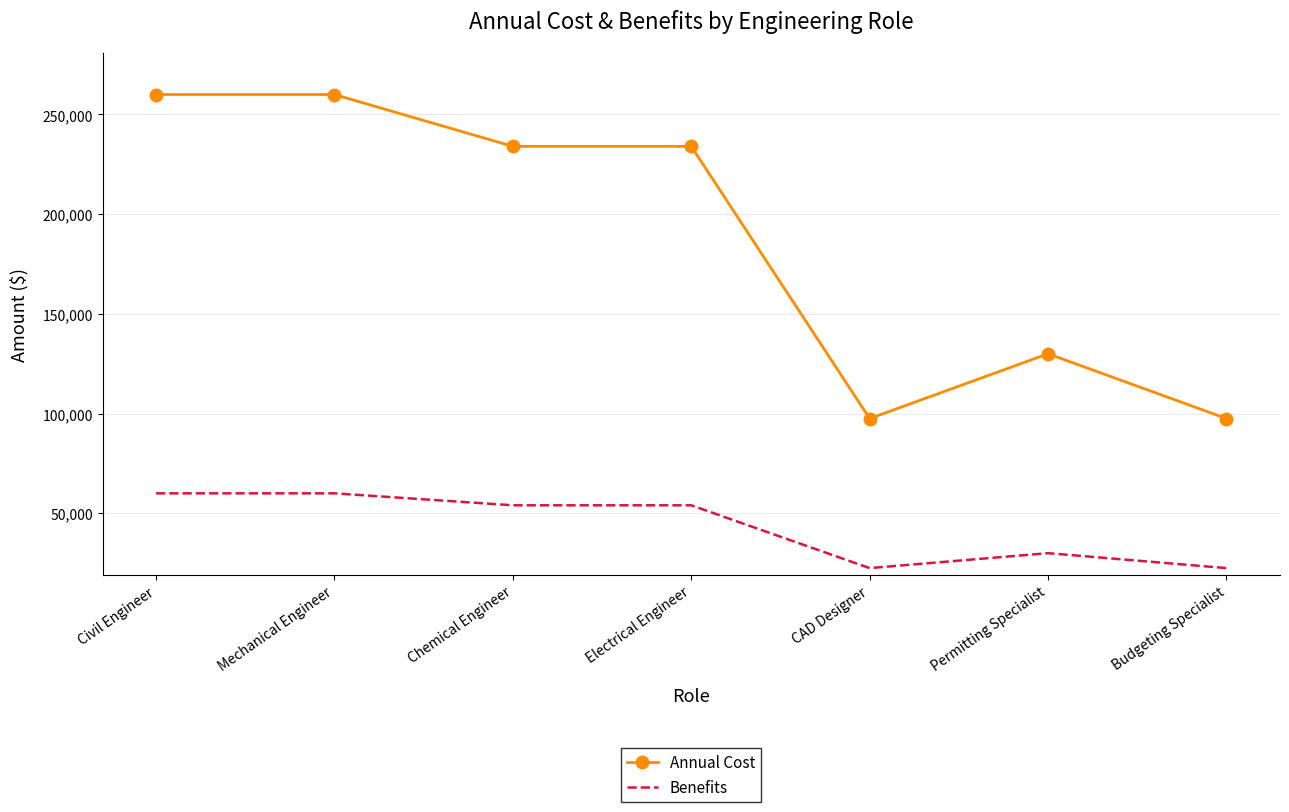

Which series changed the most between Civil Engineer and Budgeting Specialist?

Annual Cost